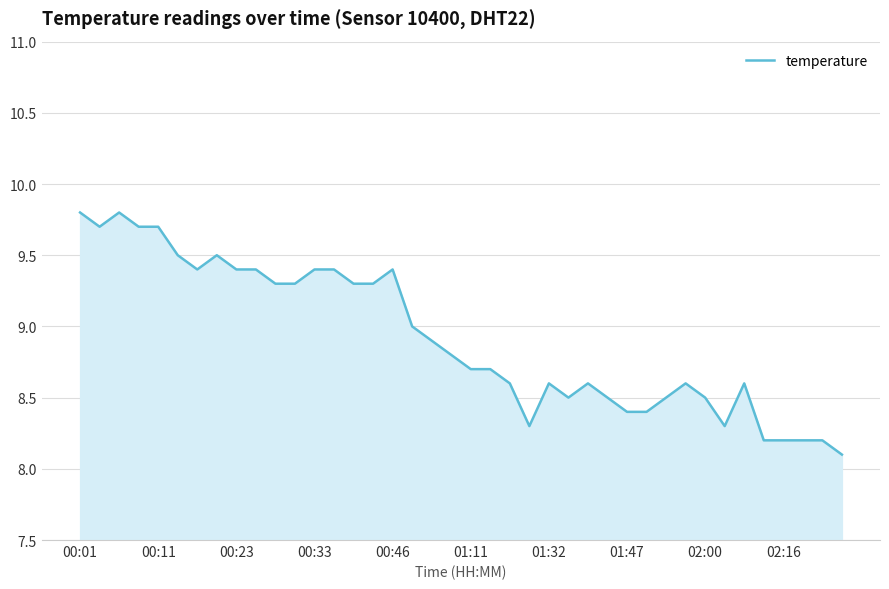

What is the sum of all values?

356.7